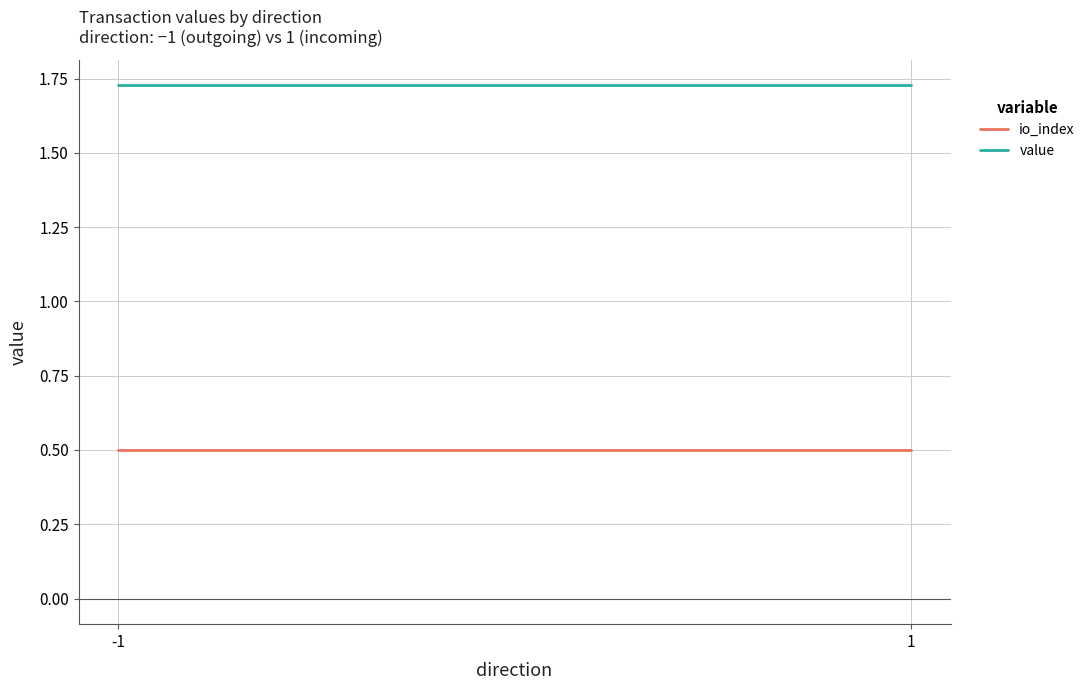

Reading left to right, extract all data points from this chart.

io_index: -1=0.5	1=0.5
value: -1=1.7	1=1.7